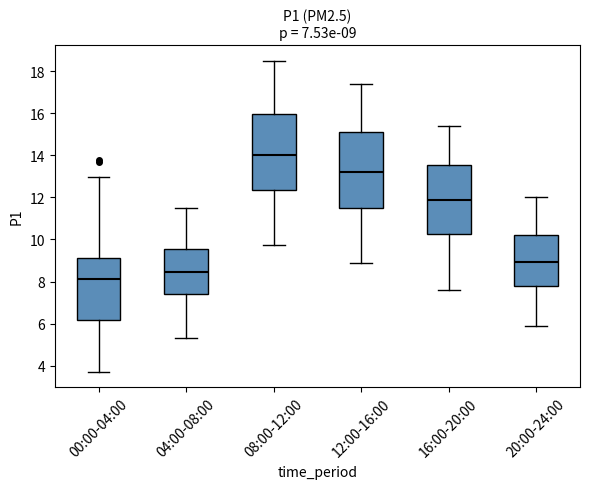

Which box's median line is the highest?

08:00-12:00